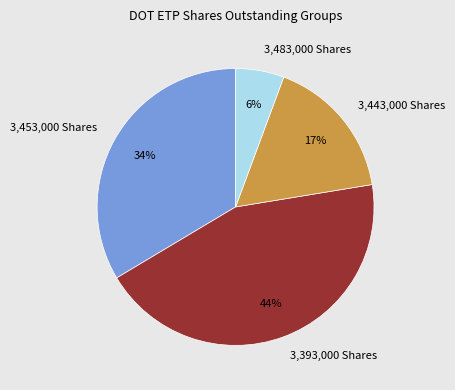

To the nearest percent, what percentage of the pie is 3,483,000 Shares?

6%